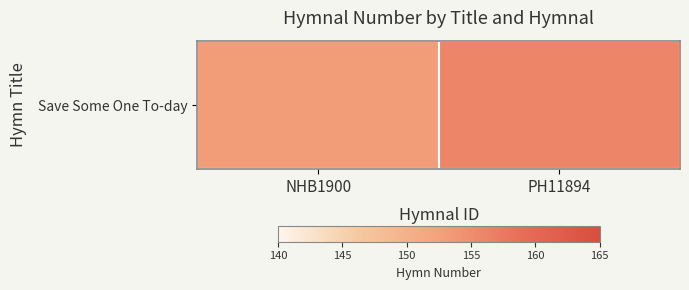

List the labels in order of value, largest first.

PH11894, NHB1900